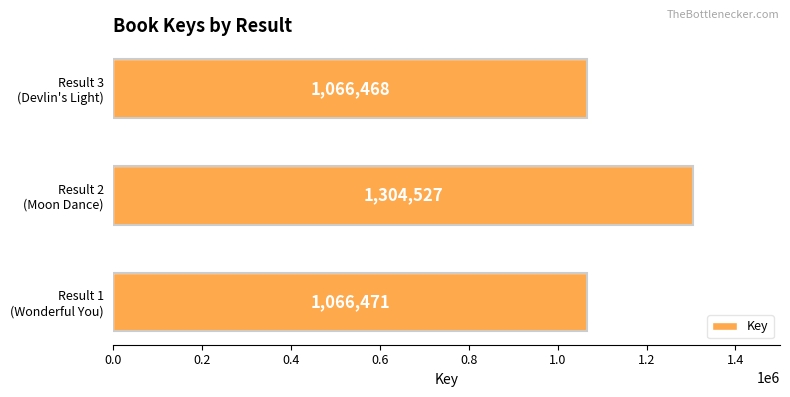

What is the difference between the second highest and minimum values?

3